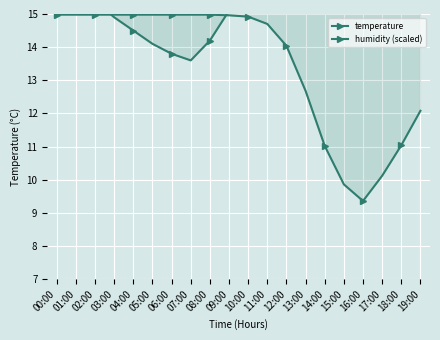

Which series has the widest spread of values?

temperature